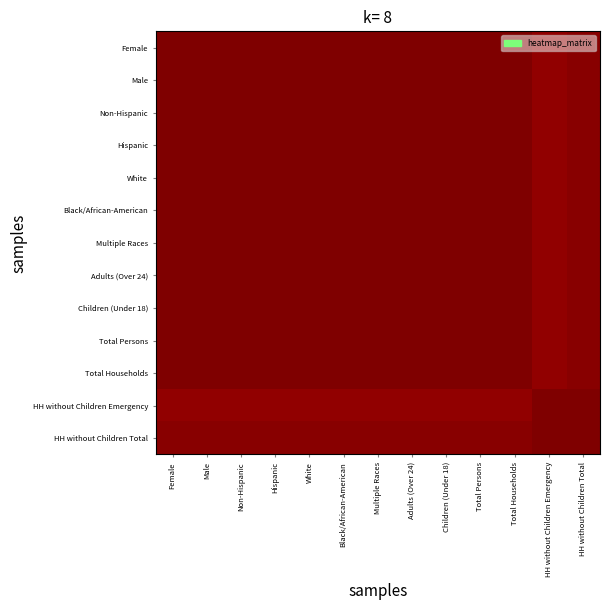

How many series are shown in this chart?

13